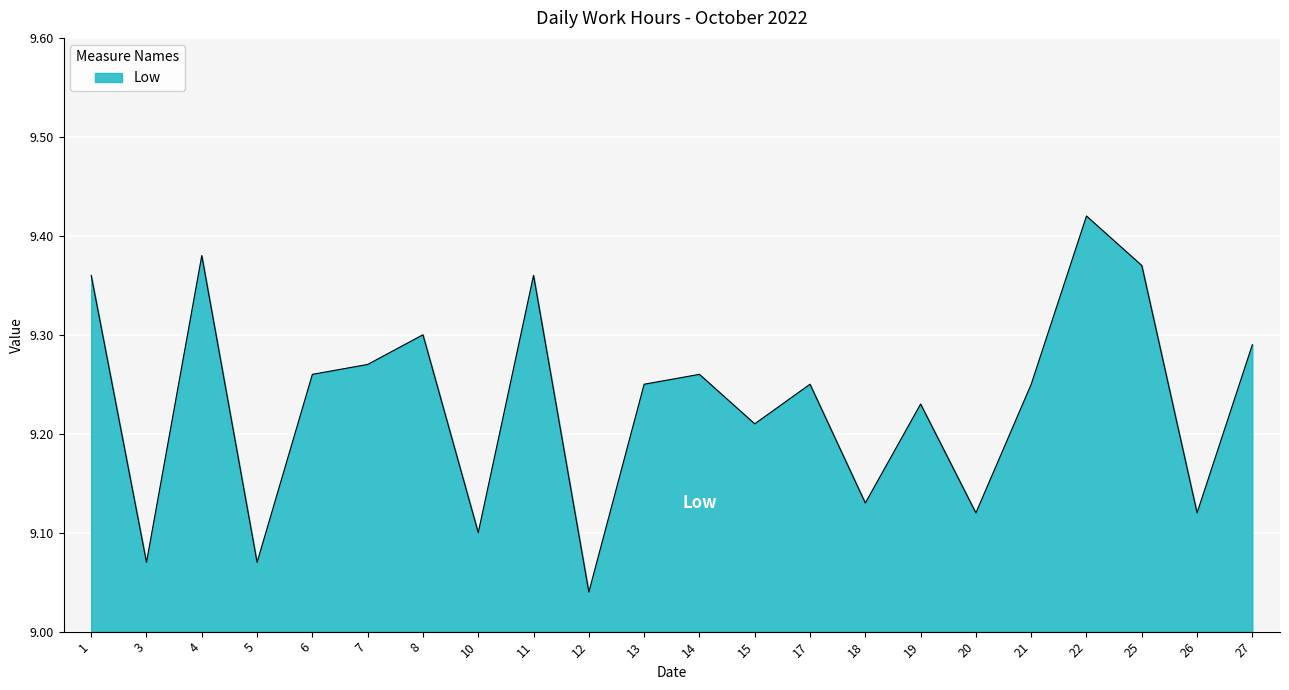

Which category has the lowest value across all series?

12